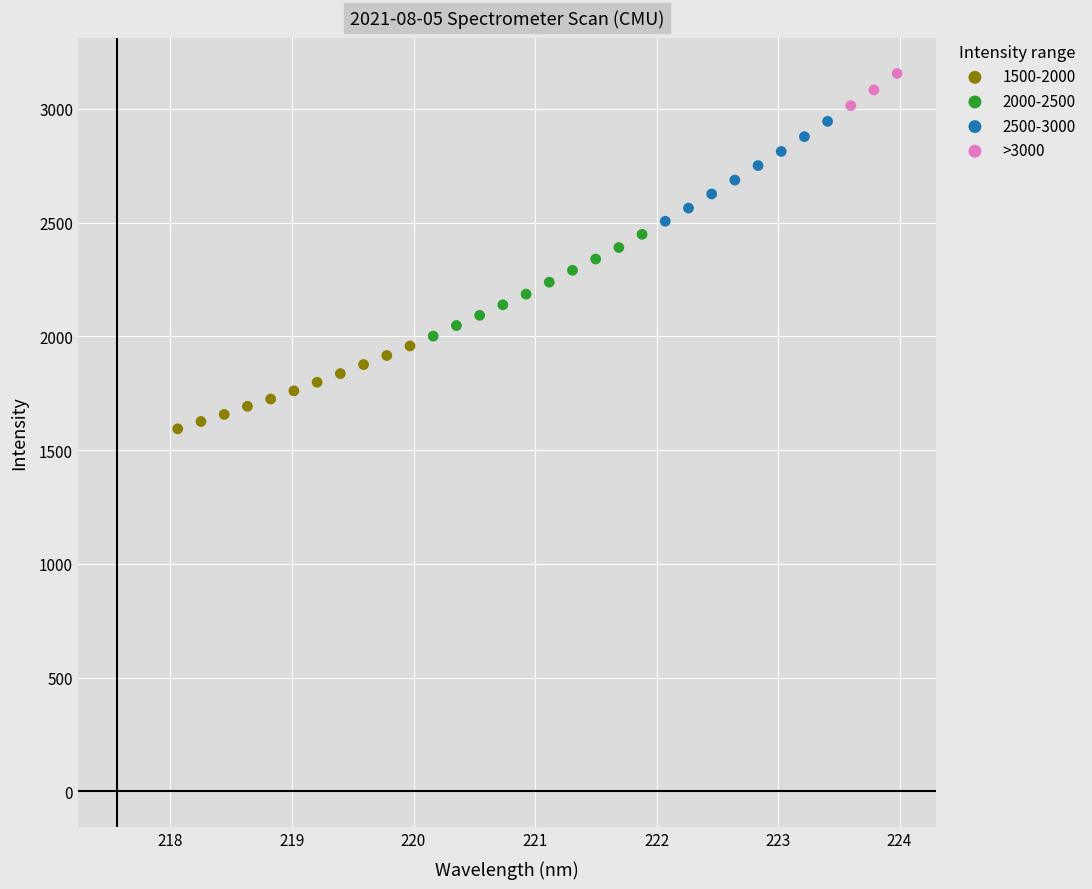

Which series reaches the maximum Y coordinate?

>3000